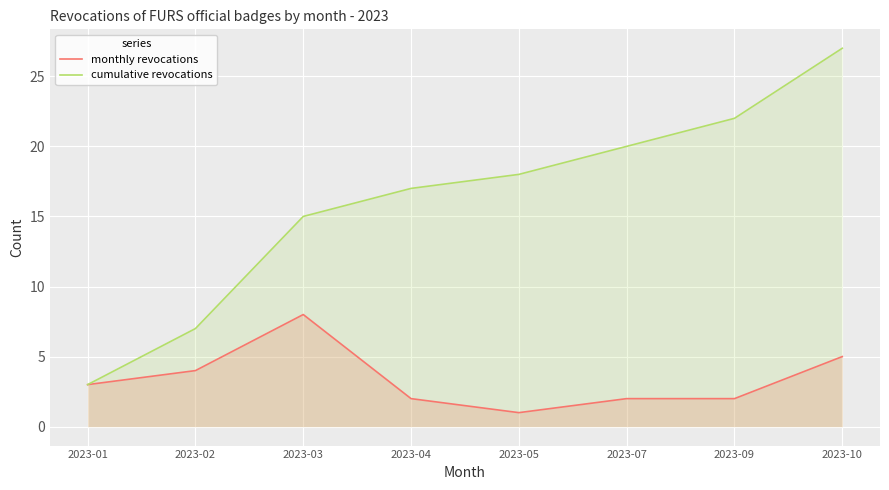

Rank the categories by monthly revocations value from highest to lowest.

2023-03, 2023-10, 2023-02, 2023-01, 2023-04, 2023-07, 2023-09, 2023-05